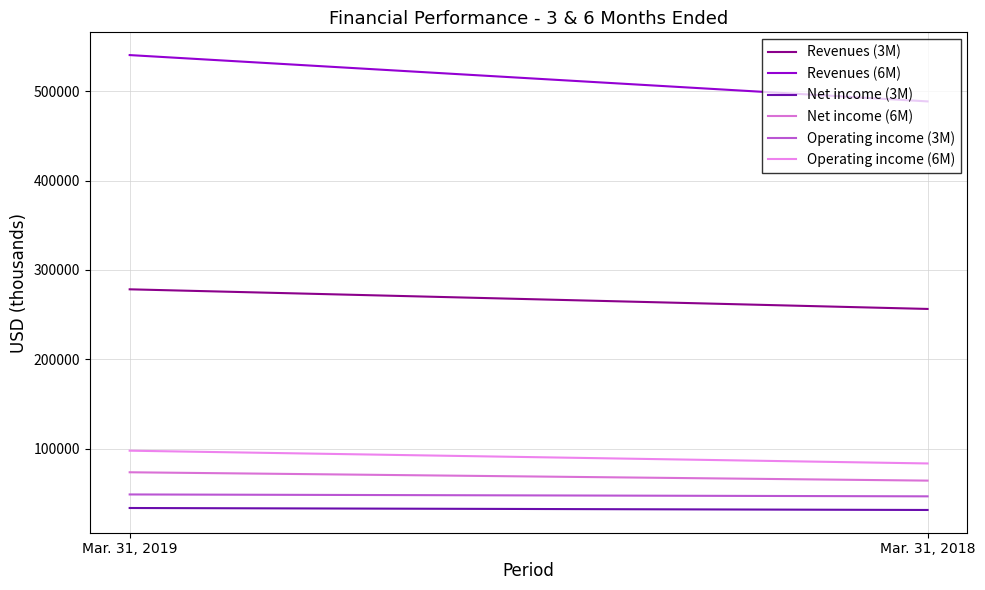

List the series in order of their peak value, lowest first.

Net income (3M), Operating income (3M), Net income (6M), Operating income (6M), Revenues (3M), Revenues (6M)